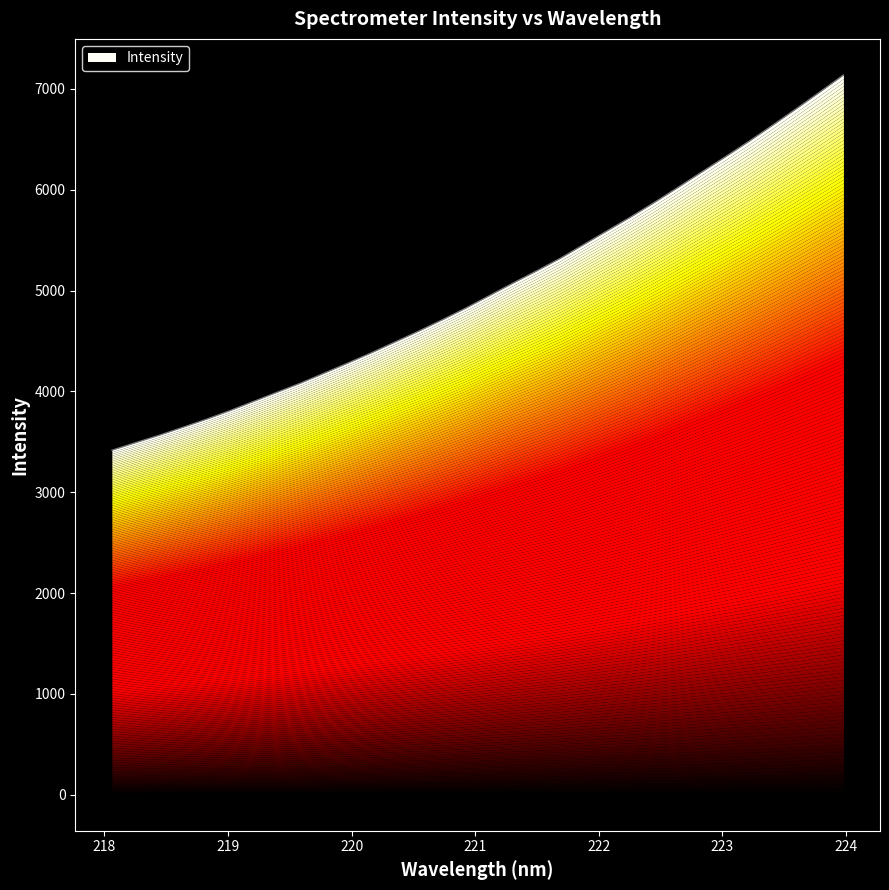

The chart shows a value of 2387.0 at 219.0156. True or false?

False